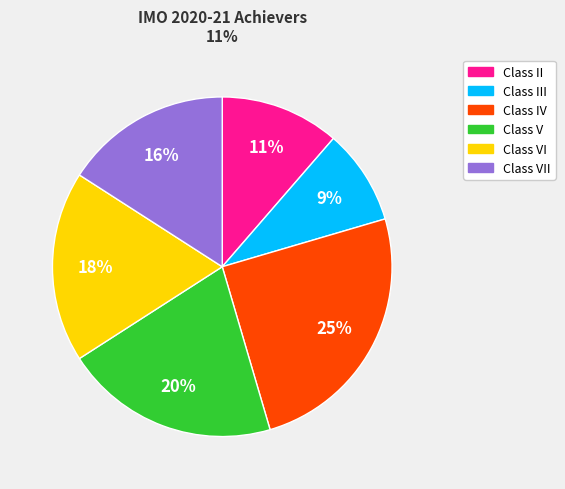

To the nearest percent, what is the difference between the largest and smallest slice percentages?

16%